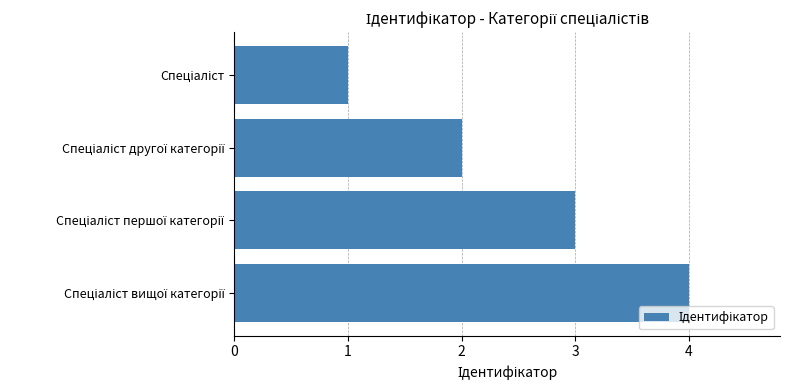

What is the maximum value shown in the chart?

4